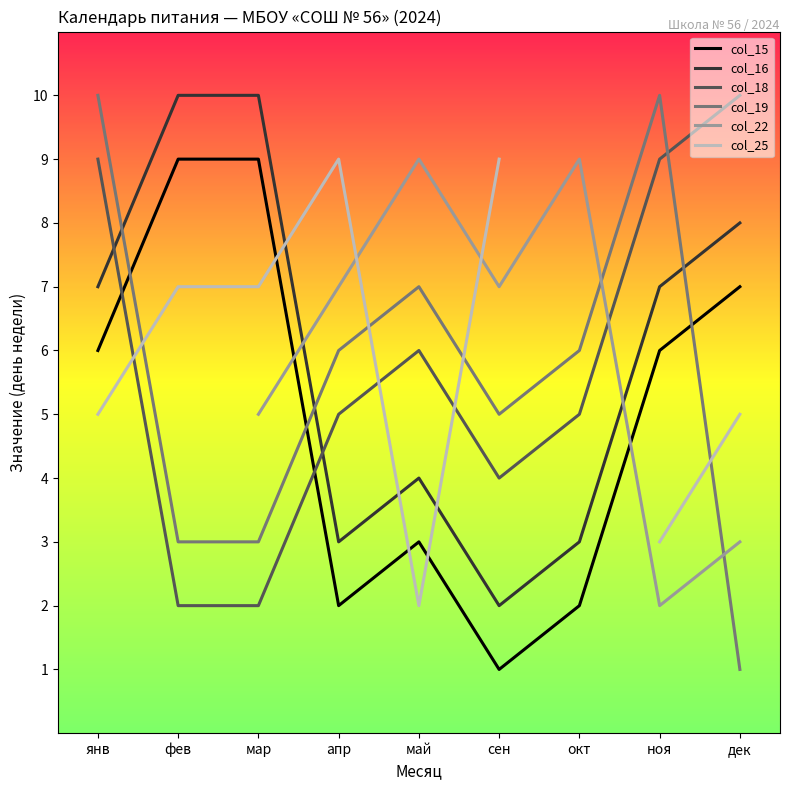

Which series has the largest total across all categories?

col_16